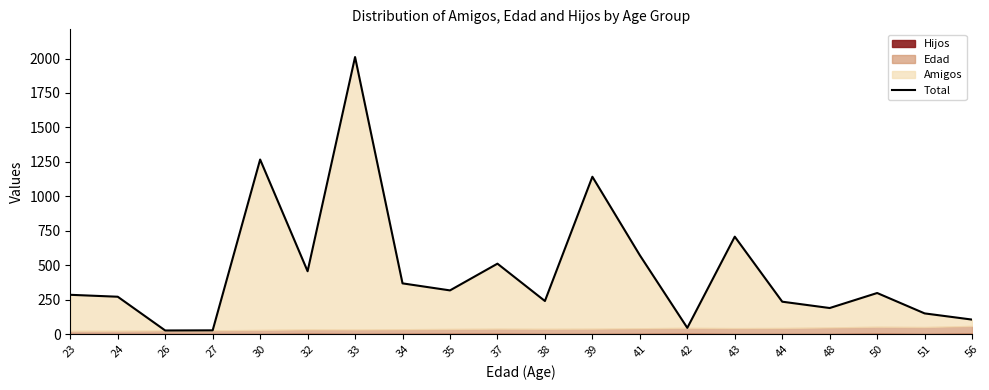

Does the chart have visible grid lines?

No